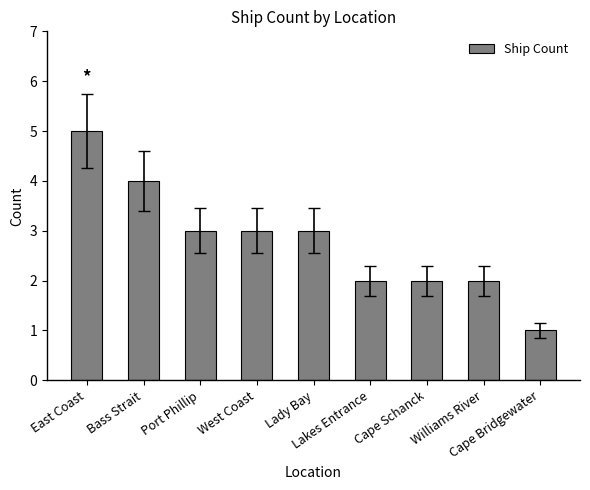

Which has a higher value, Port Phillip or Bass Strait?

Bass Strait